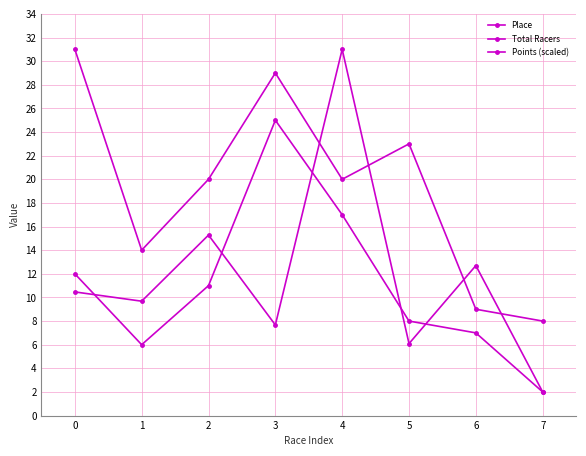

How many lines are shown in the chart?

3